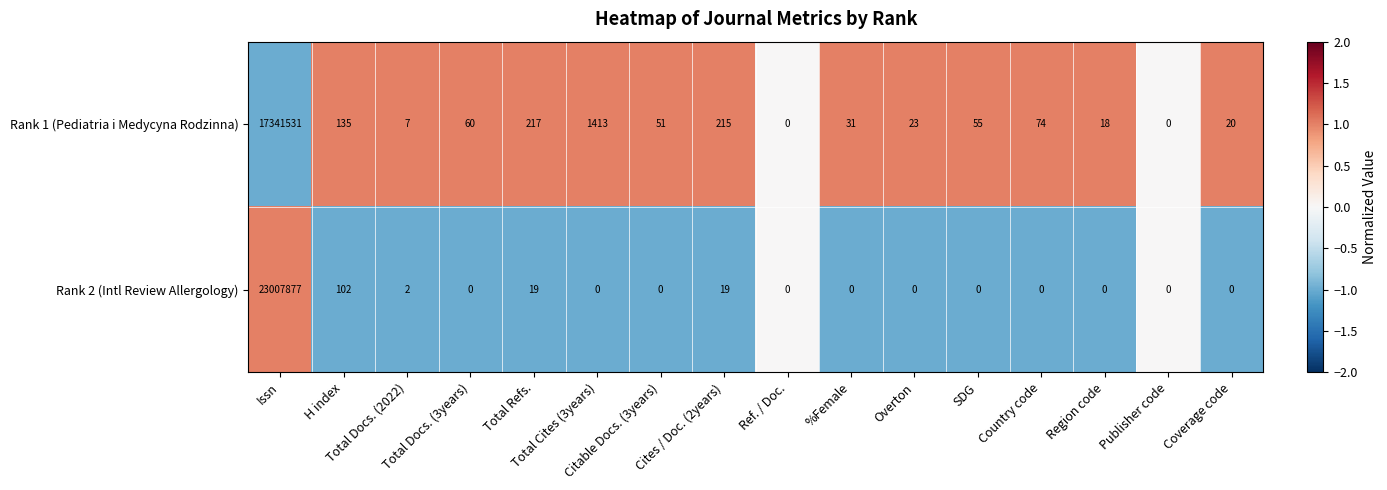

Which series has the largest total across all categories?

Rank 2 (Intl Review Allergology)